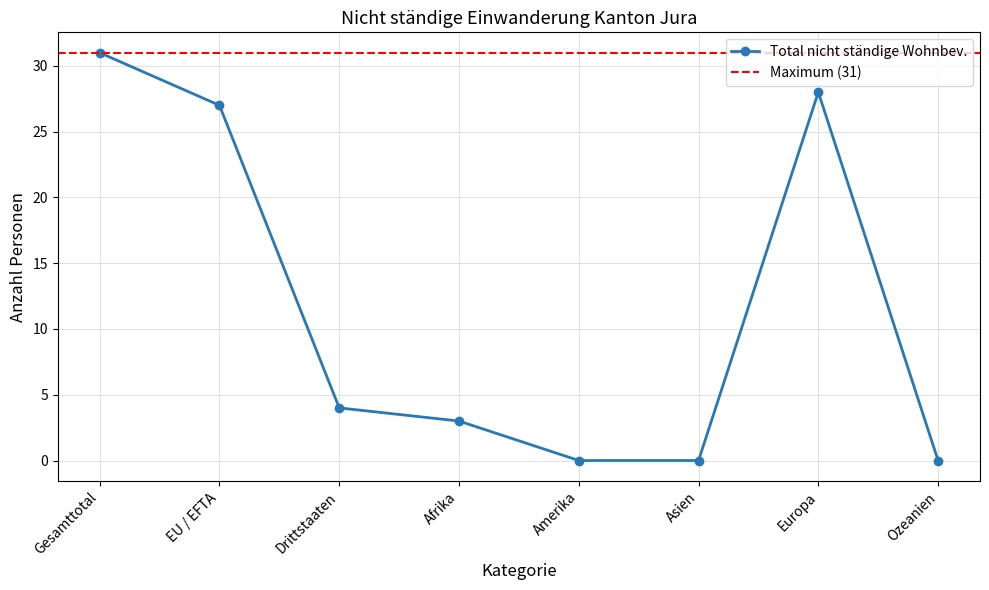

True or false: Total nicht ständige Wohnbev. has a value of 27 at EU / EFTA.

True